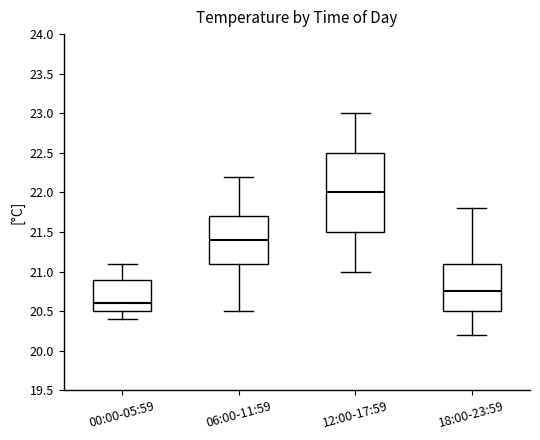

Which box's median line is the lowest?

00:00-05:59